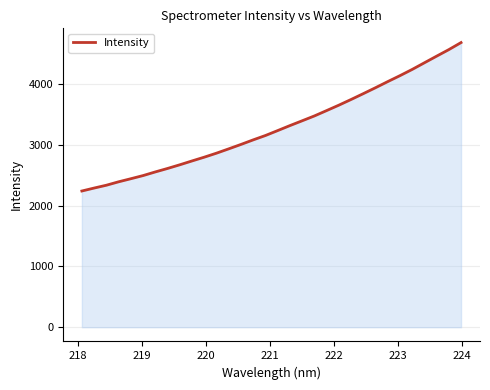

What is the difference between the maximum and minimum values?

2441.7